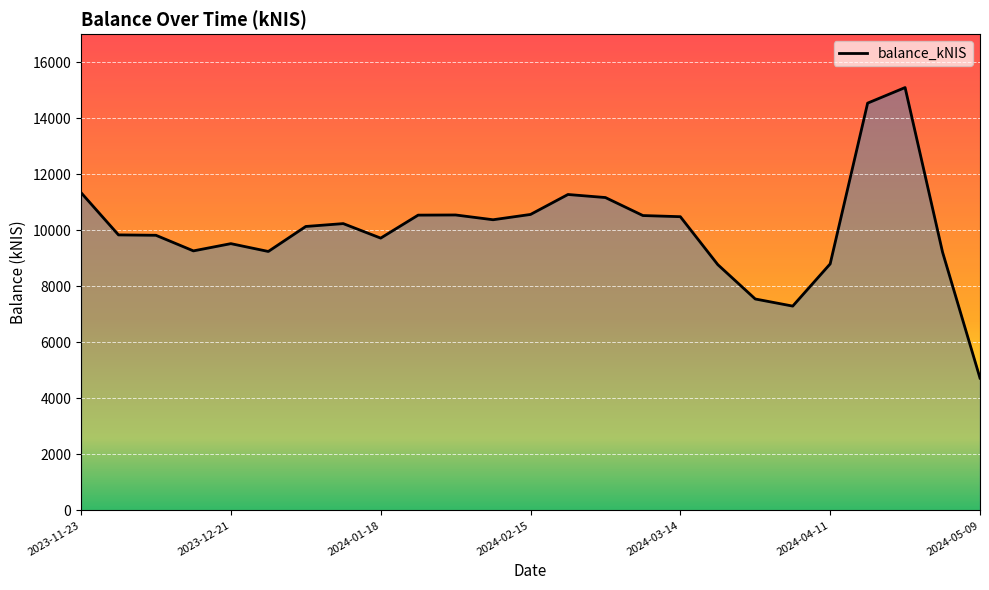

What is the maximum value shown in the chart?

15093.8